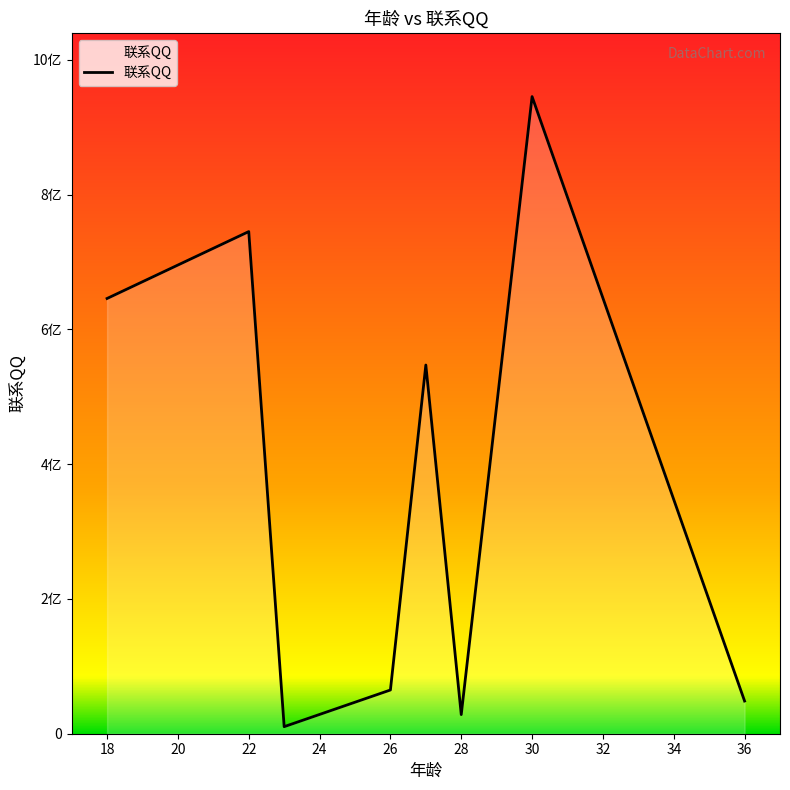

What is the greatest value displayed?

945452812